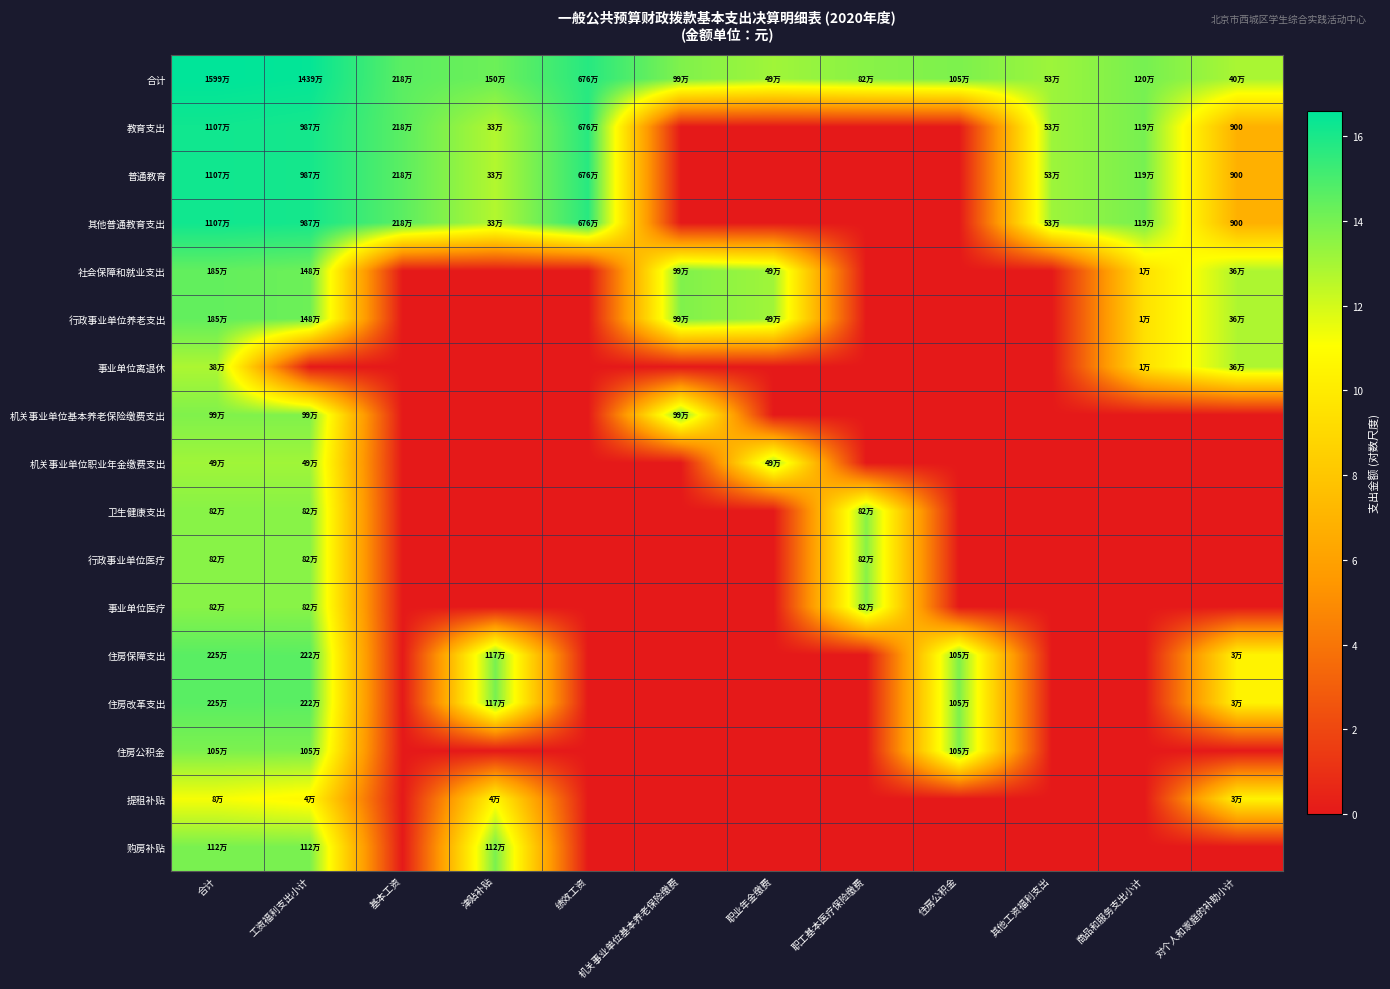

How many distinct data groups are displayed?

17